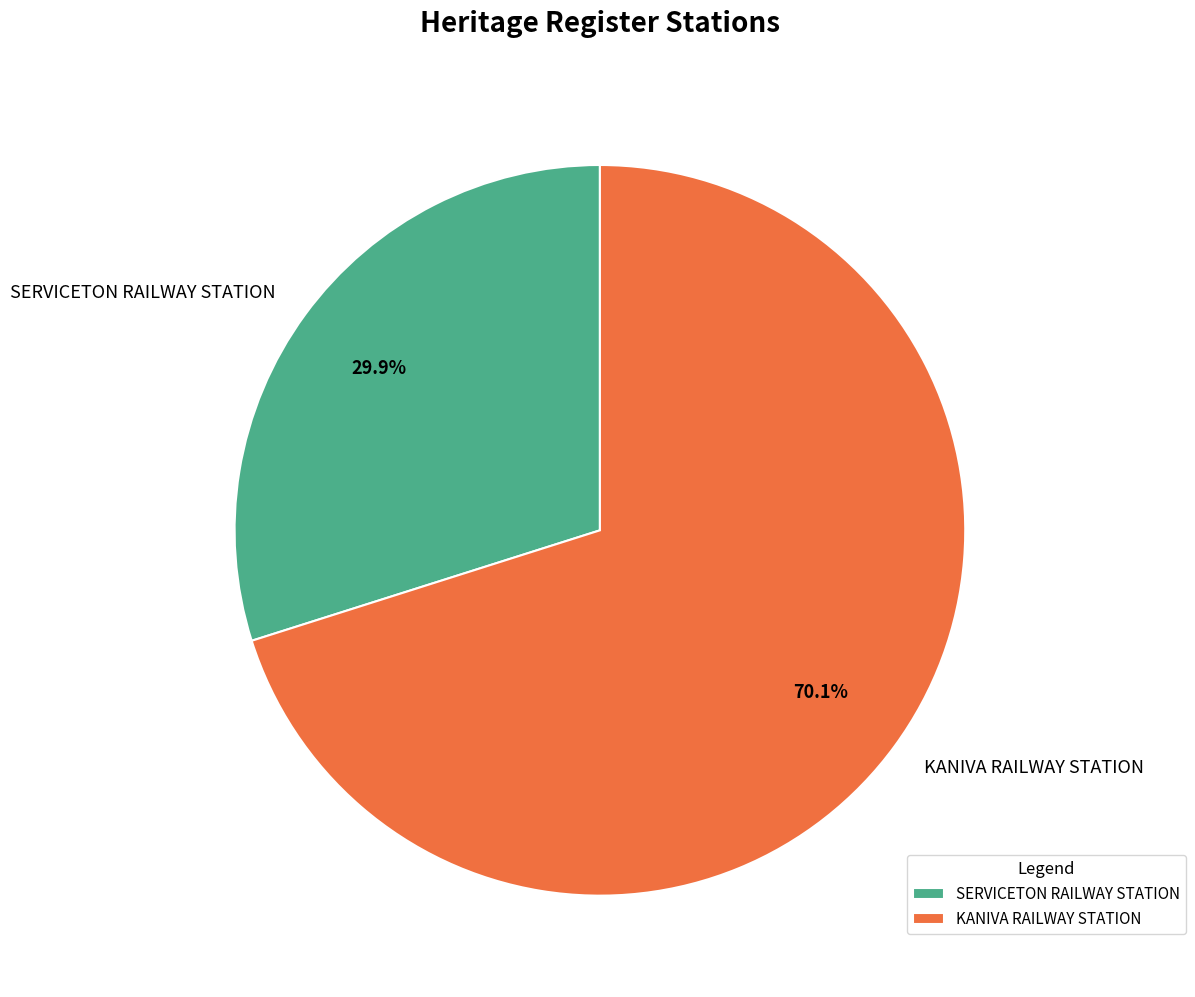

Which slice is the largest?

KANIVA RAILWAY STATION